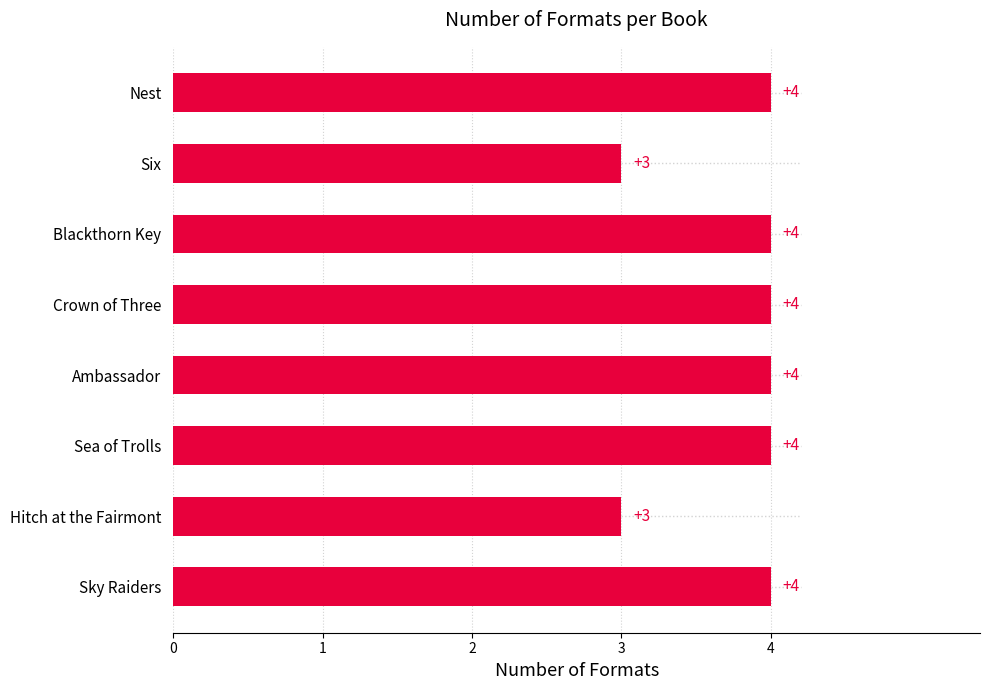

Read the value at Hitch at the Fairmont.

3